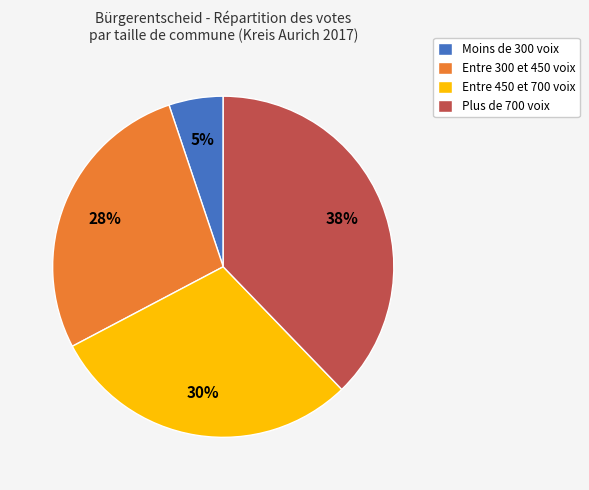

Is there any slice that represents more than half of the pie?

No